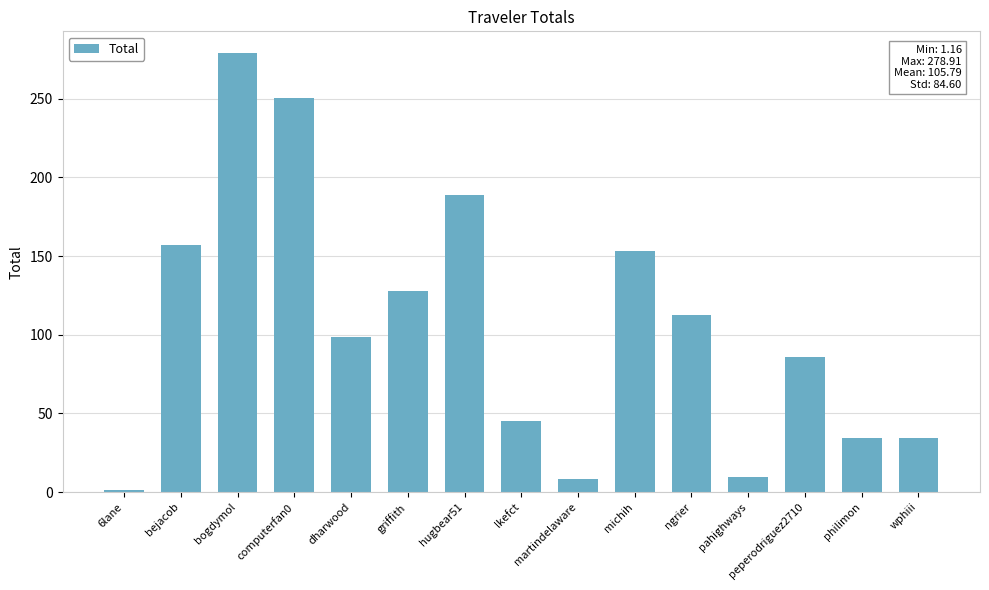

At which label does the data first exceed 98?

bejacob